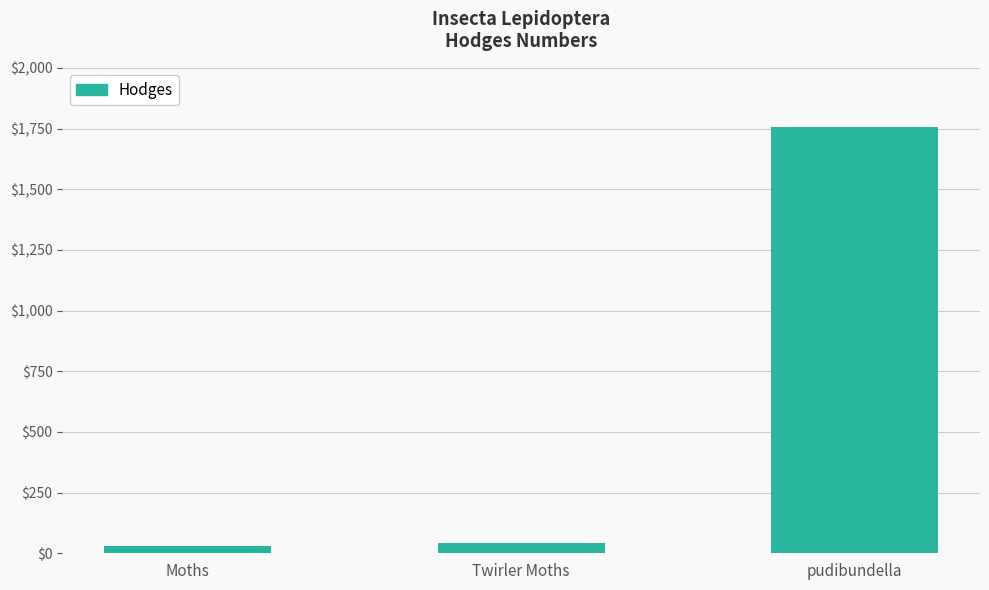

Approximately how many times larger is the value at Moths compared to Twirler Moths?

0.7